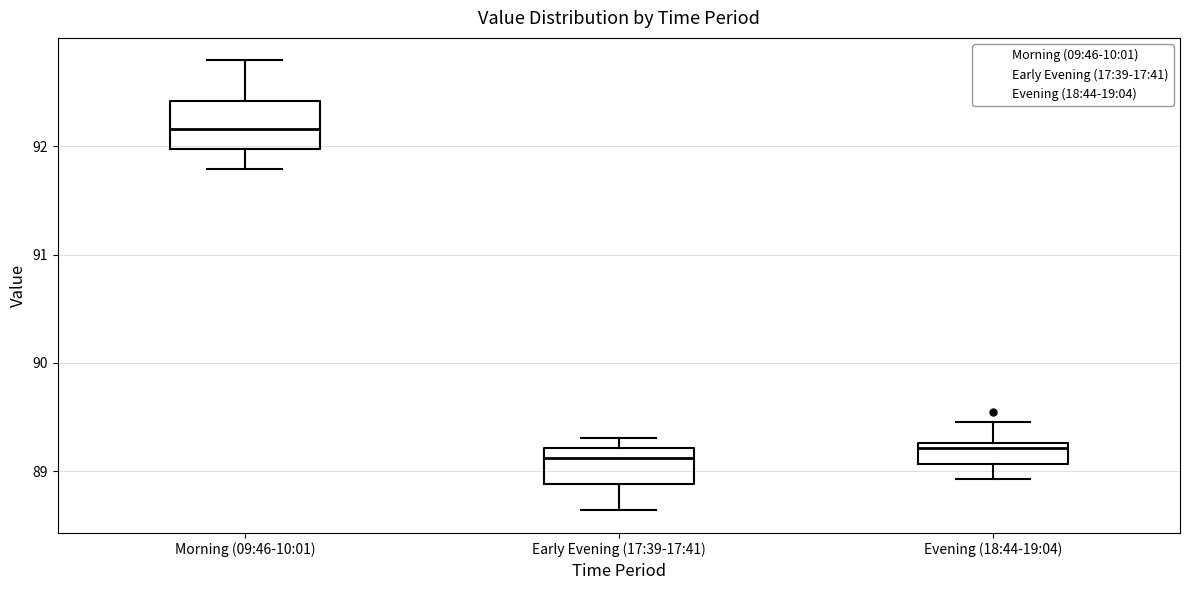

Reading left to right, transcribe this box plot: for each box, give where its median line is, the range the box spans, and where its two whiskers end, as read against the y-axis. The values are not printed on the chart, so give them approximately, as read against the axis.

Morning (09:46-10:01): median 92.2, box 92.0 to 92.4, whiskers 91.8 to 92.8
Early Evening (17:39-17:41): median 89.1, box 88.9 to 89.2, whiskers 88.6 to 89.3
Evening (18:44-19:04): median 89.2, box 89.1 to 89.3, whiskers 88.9 to 89.5